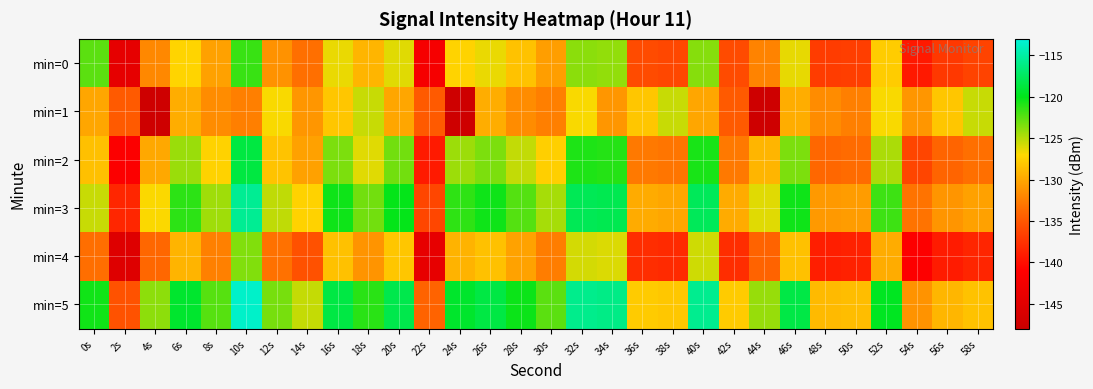

Rank the series at 6s from lowest to highest value.

min=1, min=4, min=0, min=2, min=3, min=5